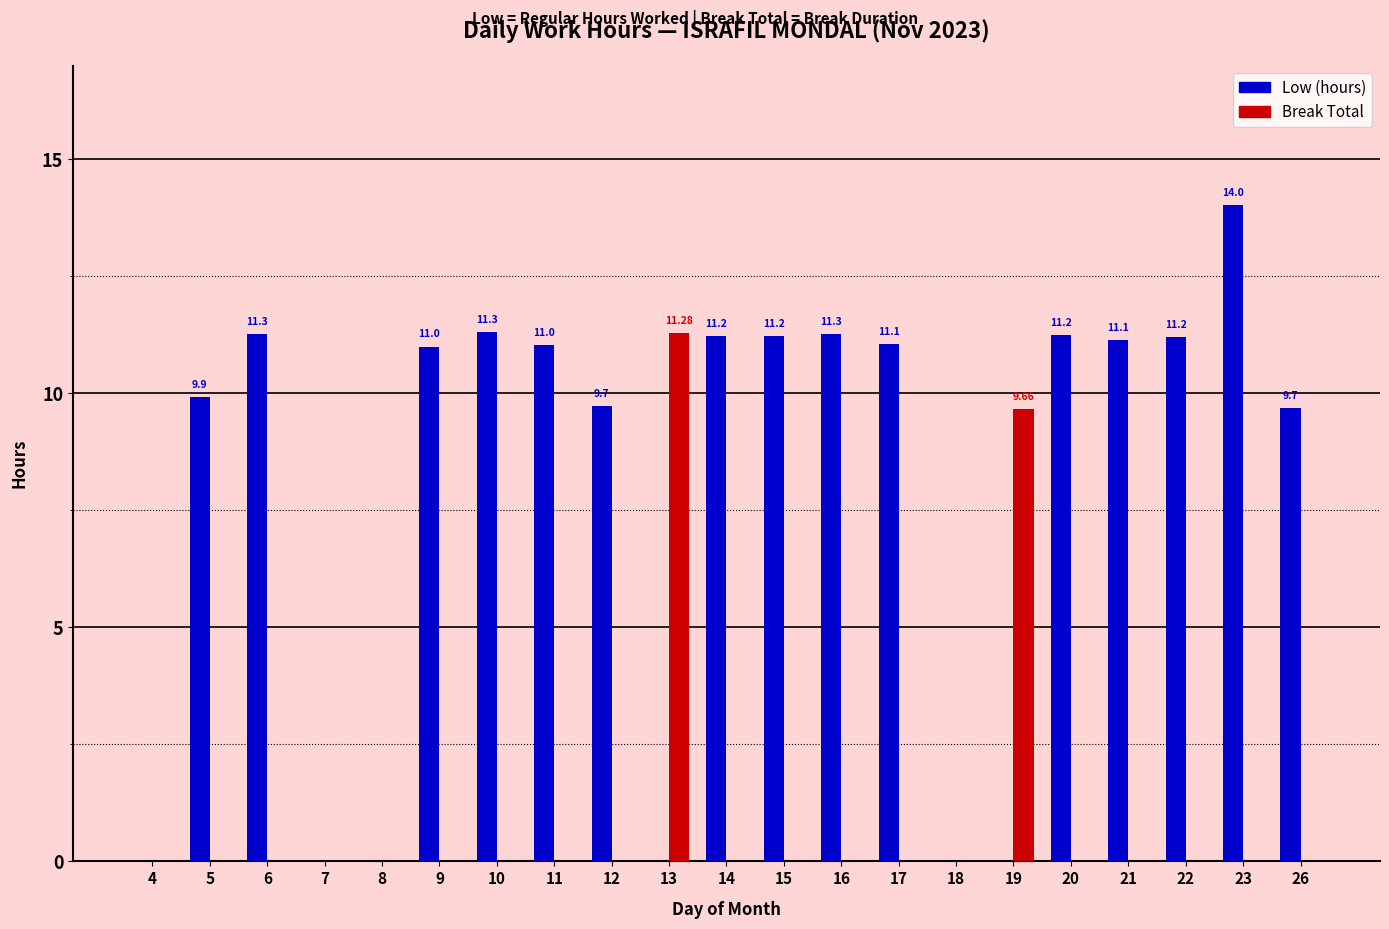

Which series changed the most between 4 and 6?

Low (hours)